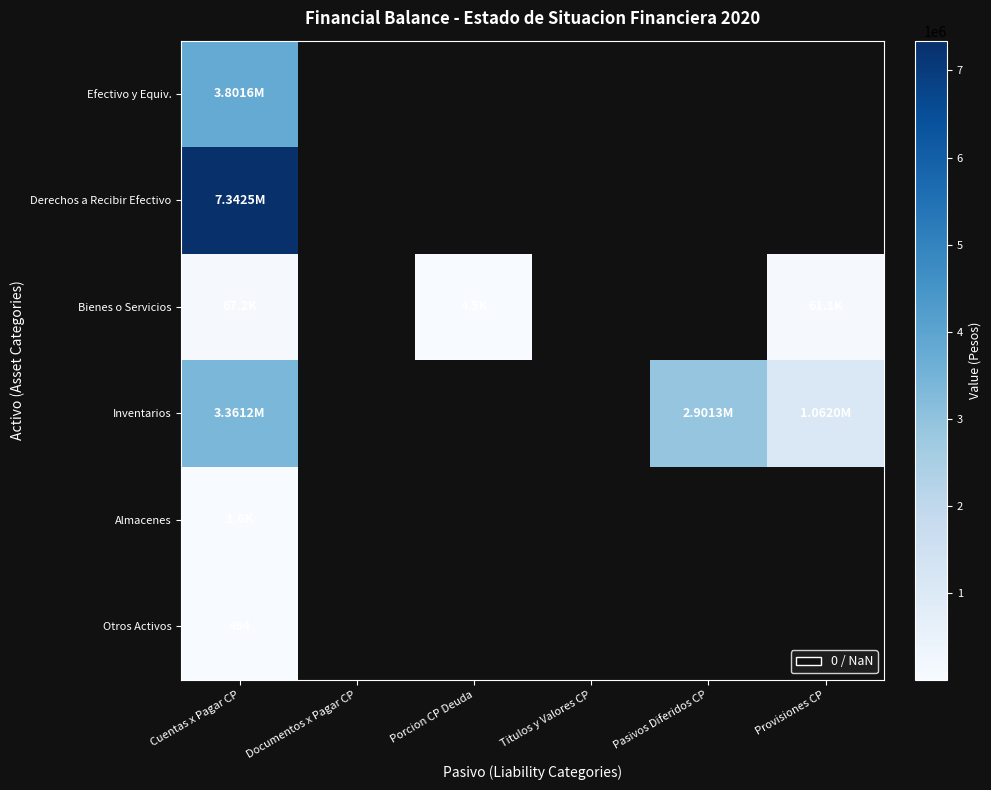

List the series in order of their peak value, highest first.

Derechos a Recibir Efectivo, Efectivo y Equiv., Inventarios, Bienes o Servicios, Almacenes, Otros Activos